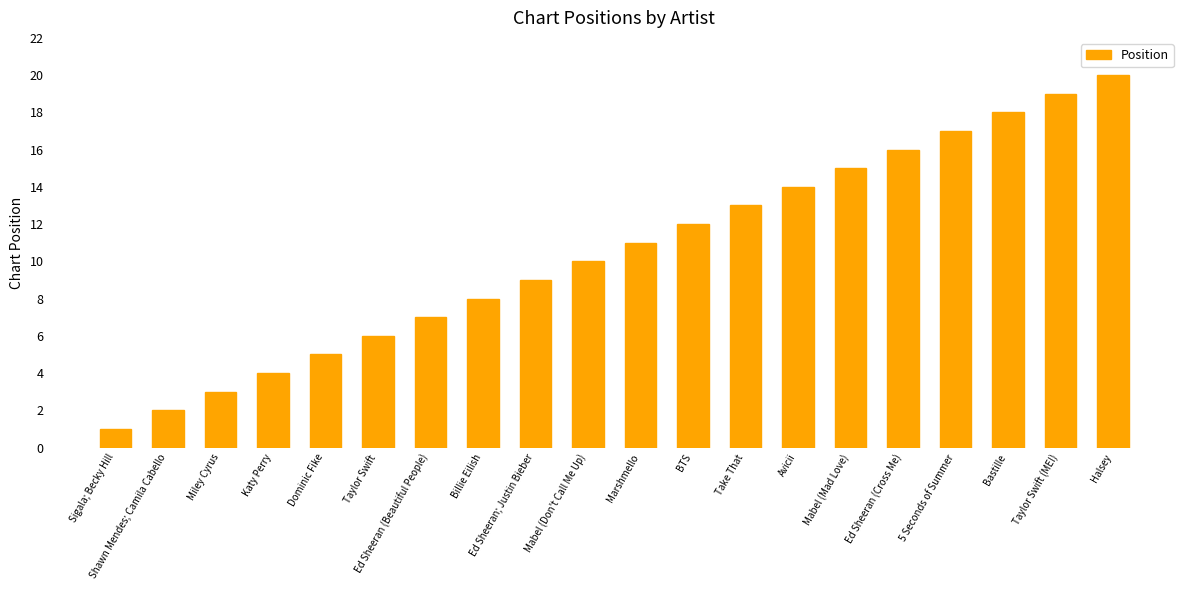

What is the value of the 13th bar from the left?

13